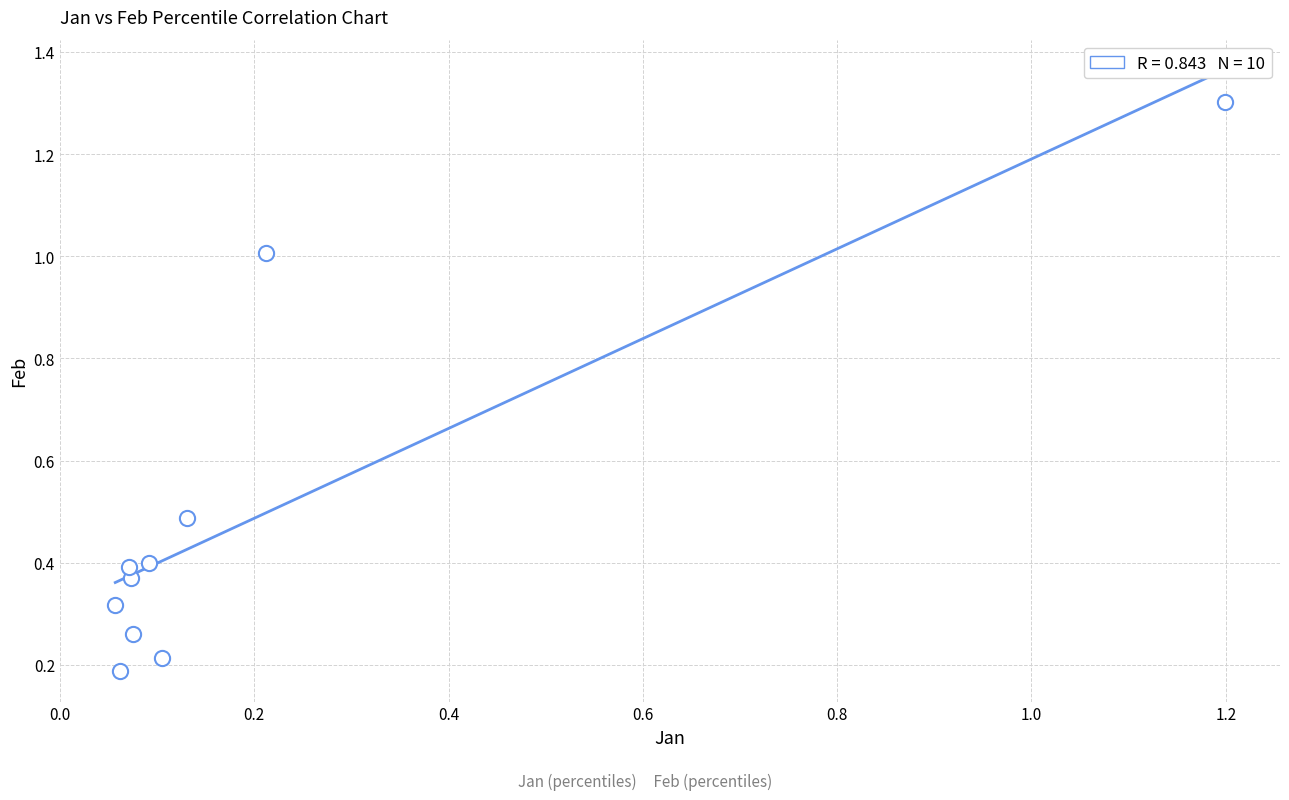

What is the range of X values (max minus min)?

1.1